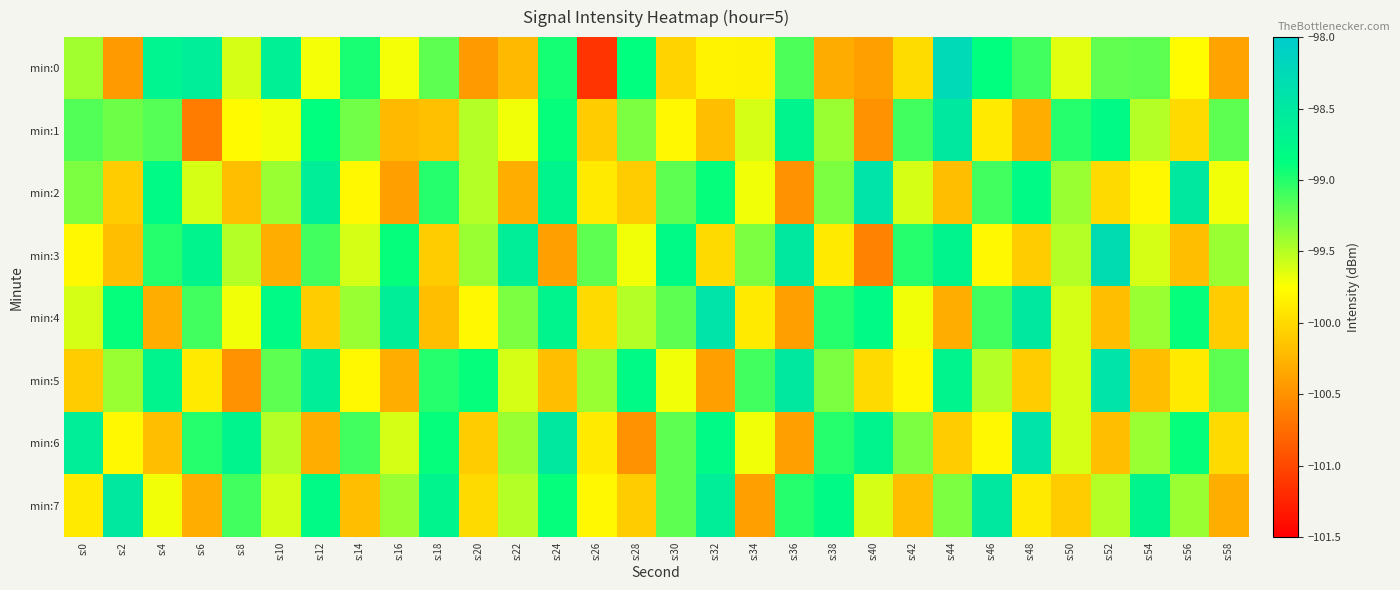

Reading left to right, list all the values displayed in this chart.

min:0: s:0=-99.4	s:2=-100.4	s:4=-98.7	s:6=-98.6	s:8=-99.6	s:10=-98.6	s:12=-99.7	s:14=-99.0	s:16=-99.7	s:18=-99.2	s:20=-100.4	s:22=-100.2	s:24=-98.9	s:26=-101.1	s:28=-98.9	s:30=-100.0	s:32=-99.8	s:34=-99.8	s:36=-99.1	s:38=-100.3	s:40=-100.4	s:42=-100.0	s:44=-98.3	s:46=-98.9	s:48=-99.1	s:50=-99.6	s:52=-99.2	s:54=-99.2	s:56=-99.8	s:58=-100.4
min:1: s:0=-99.2	s:2=-99.2	s:4=-99.2	s:6=-100.6	s:8=-99.8	s:10=-99.7	s:12=-98.9	s:14=-99.3	s:16=-100.2	s:18=-100.2	s:20=-99.5	s:22=-99.7	s:24=-98.9	s:26=-100.1	s:28=-99.3	s:30=-99.8	s:32=-100.2	s:34=-99.6	s:36=-98.7	s:38=-99.4	s:40=-100.5	s:42=-99.1	s:44=-98.5	s:46=-99.9	s:48=-100.3	s:50=-99.0	s:52=-98.8	s:54=-99.5	s:56=-100.0	s:58=-99.2
min:2: s:0=-99.3	s:2=-100.1	s:4=-98.8	s:6=-99.6	s:8=-100.2	s:10=-99.4	s:12=-98.6	s:14=-99.8	s:16=-100.4	s:18=-99.0	s:20=-99.5	s:22=-100.3	s:24=-98.7	s:26=-99.9	s:28=-100.1	s:30=-99.2	s:32=-98.9	s:34=-99.7	s:36=-100.5	s:38=-99.3	s:40=-98.4	s:42=-99.6	s:44=-100.2	s:46=-99.1	s:48=-98.8	s:50=-99.4	s:52=-100.0	s:54=-99.8	s:56=-98.5	s:58=-99.7
min:3: s:0=-99.8	s:2=-100.2	s:4=-99.0	s:6=-98.7	s:8=-99.5	s:10=-100.3	s:12=-99.1	s:14=-99.6	s:16=-98.9	s:18=-100.1	s:20=-99.4	s:22=-98.6	s:24=-100.4	s:26=-99.2	s:28=-99.7	s:30=-98.8	s:32=-100.0	s:34=-99.3	s:36=-98.5	s:38=-99.9	s:40=-100.6	s:42=-99.0	s:44=-98.7	s:46=-99.8	s:48=-100.1	s:50=-99.5	s:52=-98.3	s:54=-99.6	s:56=-100.2	s:58=-99.4
min:4: s:0=-99.6	s:2=-98.9	s:4=-100.3	s:6=-99.1	s:8=-99.7	s:10=-98.8	s:12=-100.1	s:14=-99.4	s:16=-98.6	s:18=-100.2	s:20=-99.8	s:22=-99.3	s:24=-98.7	s:26=-100.0	s:28=-99.5	s:30=-99.2	s:32=-98.4	s:34=-99.9	s:36=-100.4	s:38=-99.0	s:40=-98.8	s:42=-99.7	s:44=-100.3	s:46=-99.1	s:48=-98.5	s:50=-99.6	s:52=-100.2	s:54=-99.4	s:56=-98.9	s:58=-100.1
min:5: s:0=-100.1	s:2=-99.4	s:4=-98.7	s:6=-99.9	s:8=-100.5	s:10=-99.2	s:12=-98.6	s:14=-99.8	s:16=-100.3	s:18=-99.0	s:20=-98.9	s:22=-99.6	s:24=-100.2	s:26=-99.4	s:28=-98.8	s:30=-99.7	s:32=-100.4	s:34=-99.1	s:36=-98.5	s:38=-99.3	s:40=-100.0	s:42=-99.8	s:44=-98.7	s:46=-99.5	s:48=-100.1	s:50=-99.6	s:52=-98.4	s:54=-100.2	s:56=-99.9	s:58=-99.2
min:6: s:0=-98.6	s:2=-99.8	s:4=-100.2	s:6=-99.0	s:8=-98.7	s:10=-99.5	s:12=-100.3	s:14=-99.1	s:16=-99.6	s:18=-98.9	s:20=-100.1	s:22=-99.4	s:24=-98.5	s:26=-99.9	s:28=-100.5	s:30=-99.2	s:32=-98.8	s:34=-99.7	s:36=-100.4	s:38=-99.0	s:40=-98.7	s:42=-99.3	s:44=-100.1	s:46=-99.8	s:48=-98.4	s:50=-99.6	s:52=-100.2	s:54=-99.4	s:56=-98.9	s:58=-100.0
min:7: s:0=-99.9	s:2=-98.5	s:4=-99.7	s:6=-100.3	s:8=-99.1	s:10=-99.6	s:12=-98.8	s:14=-100.2	s:16=-99.4	s:18=-98.7	s:20=-100.0	s:22=-99.5	s:24=-98.9	s:26=-99.8	s:28=-100.1	s:30=-99.2	s:32=-98.6	s:34=-100.4	s:36=-99.0	s:38=-98.8	s:40=-99.6	s:42=-100.2	s:44=-99.3	s:46=-98.5	s:48=-99.9	s:50=-100.1	s:52=-99.5	s:54=-98.7	s:56=-99.4	s:58=-100.3